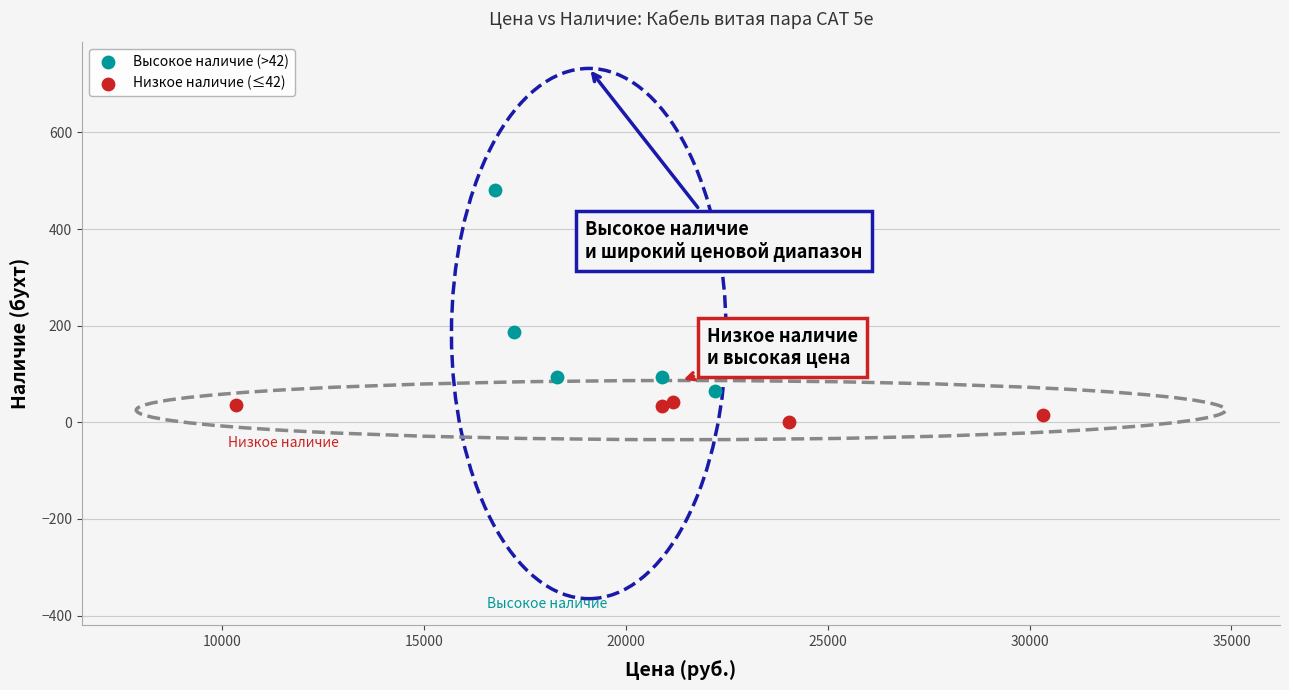

Which series has the largest Y range (max minus min)?

Высокое наличие (>42)